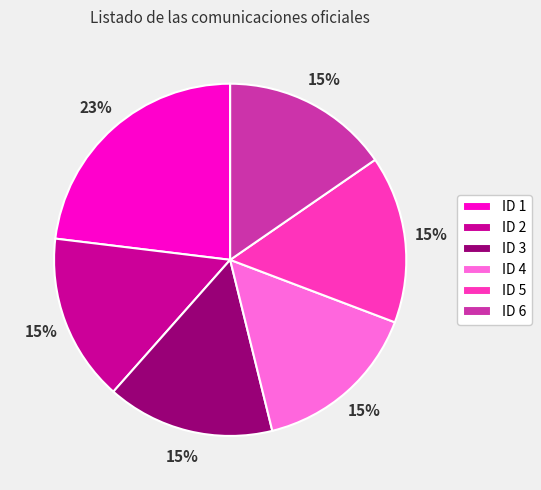

The ID 2 slice represents 21% of the pie. True or false?

False